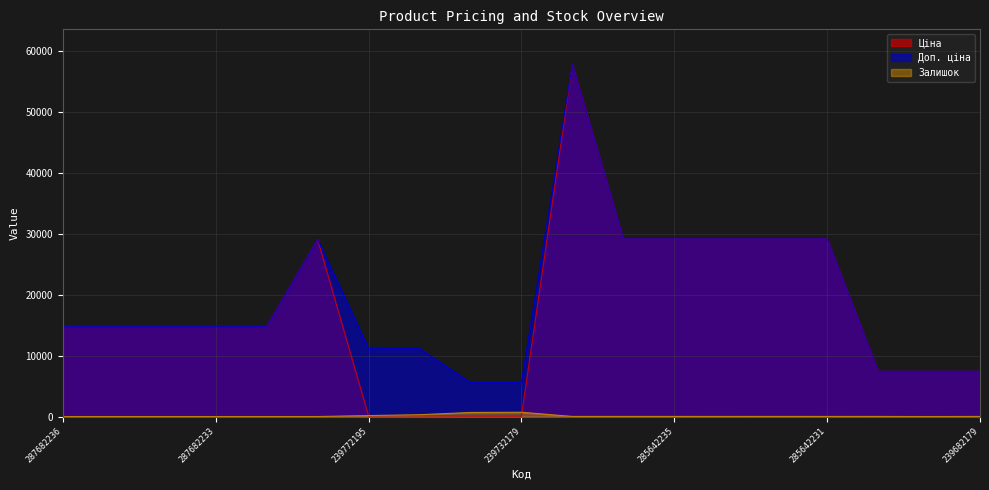

Reading left to right, list all the values displayed in this chart.

Ціна: 287682236=14800.8	287682235=14800.8	287682234=14800.8	287682233=14800.8	287682231=14800.8	287702232=29119.2	239772195=111.7	239772179=111.7	239732195=55.9	239732179=55.9	285662232=57826.2	285642236=29188.5	285642235=29188.5	285642234=29188.5	285642233=29188.5	285642231=29188.5	239682195=7436.2	239682193=7436.2	239682179=7436.2
Доп. ціна: 287682236=14800.8	287682235=14800.8	287682234=14800.8	287682233=14800.8	287682231=14800.8	287702232=29119.2	239772195=11169.0	239772179=11169.0	239732195=5585.0	239732179=5585.0	285662232=57826.2	285642236=29188.5	285642235=29188.5	285642234=29188.5	285642233=29188.5	285642231=29188.5	239682195=7436.2	239682193=7436.2	239682179=7436.2
Залишок: 287682236=0.0	287682235=0.0	287682234=0.0	287682233=0.0	287682231=0.0	287702232=0.0	239772195=160.0	239772179=300.0	239732195=670.0	239732179=703.0	285662232=16.0	285642236=17.0	285642235=16.0	285642234=13.0	285642233=19.0	285642231=13.0	239682195=16.0	239682193=0.0	239682179=17.0